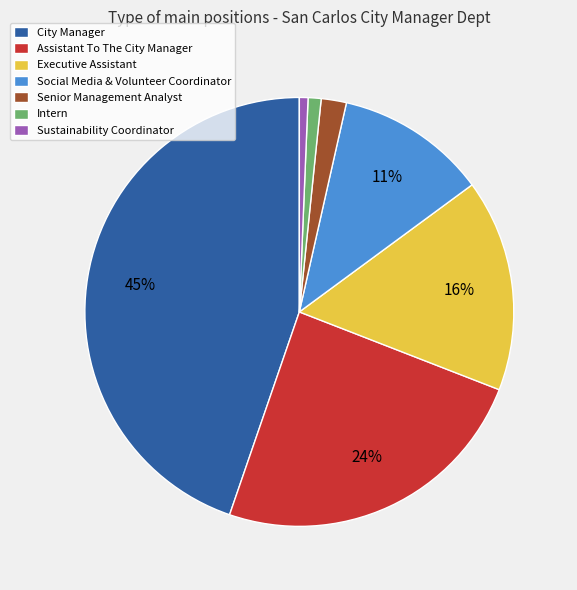

How many segments does this pie chart have?

7